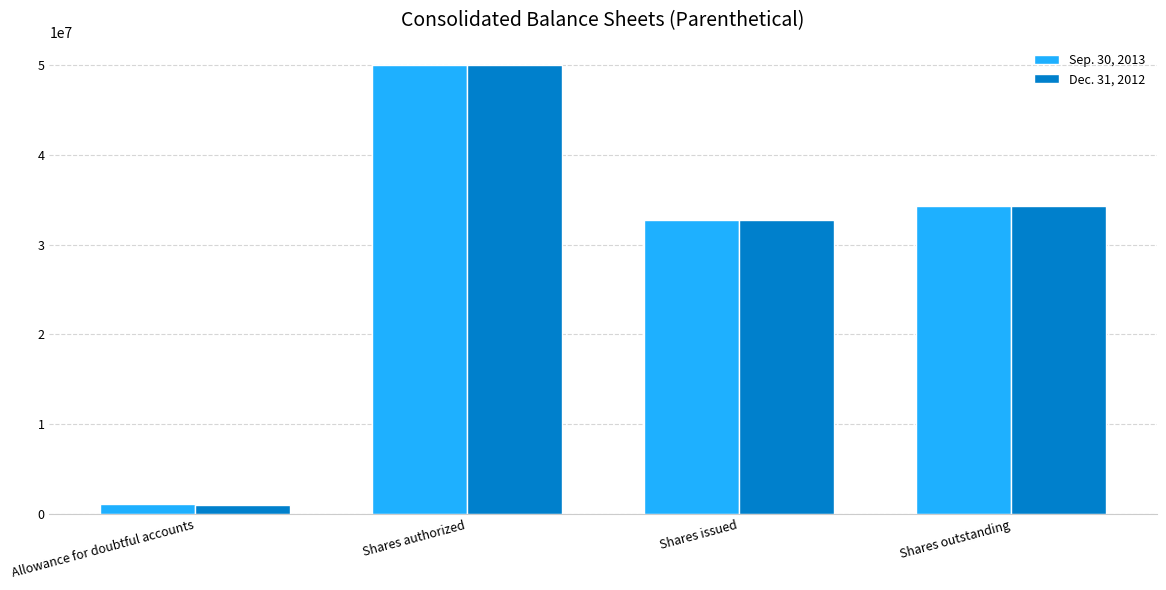

At which label is Sep. 30, 2013 closest to 25579878?

Shares issued